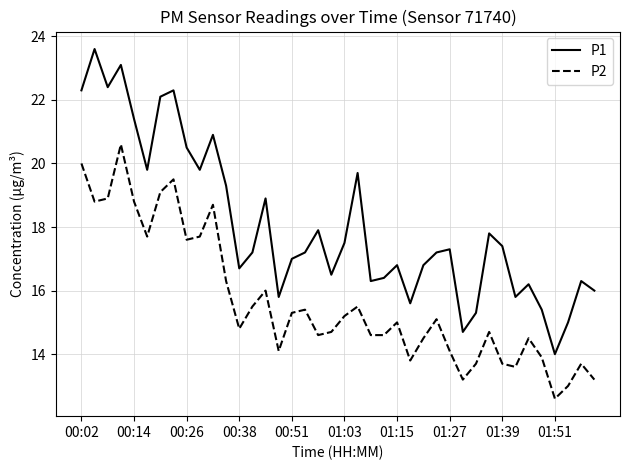

True or false: P1 and P2 intersect in this chart.

False